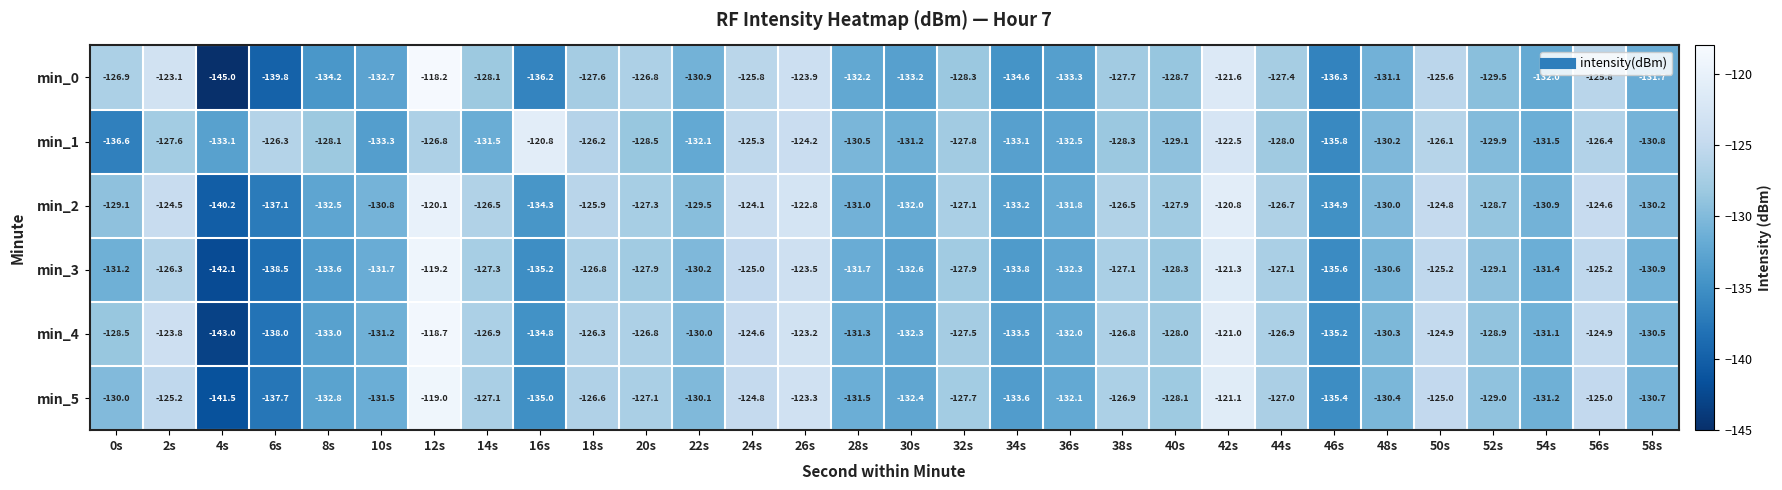

What value does the min_1 series have at 24s?

-125.3